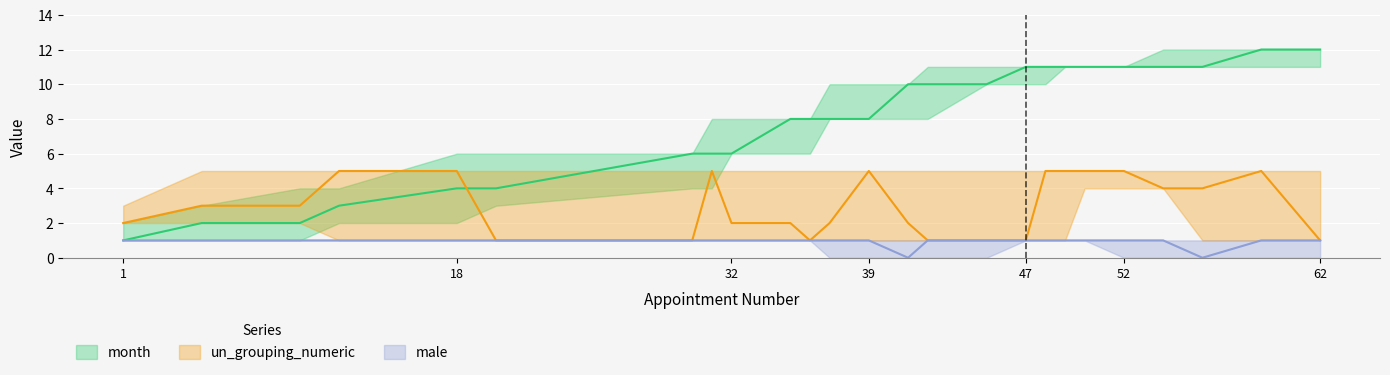

What is the sum of all un_grouping_numeric values?

76